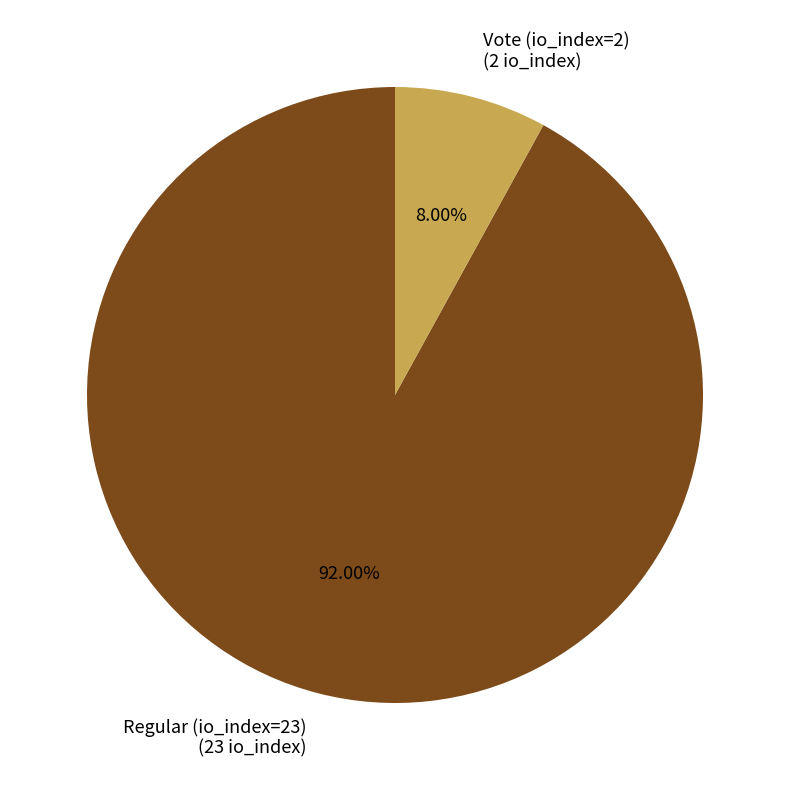

The Vote (io_index=2) slice represents 8% of the pie. True or false?

True